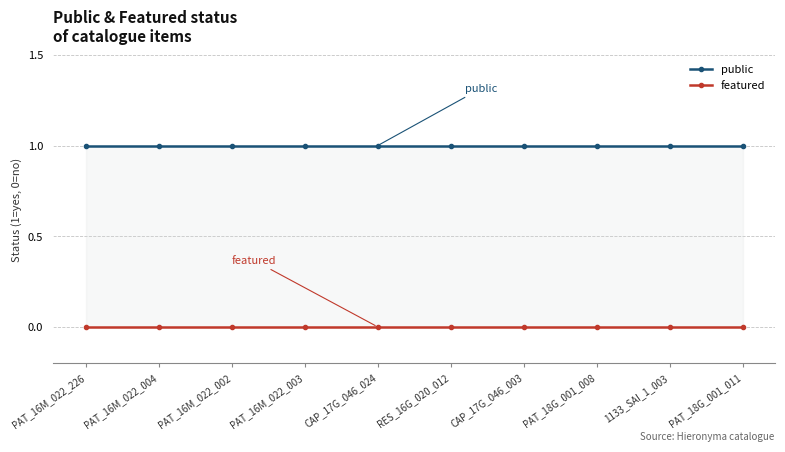

What is the label of the 5th point from the left?

CAP_17G_046_024